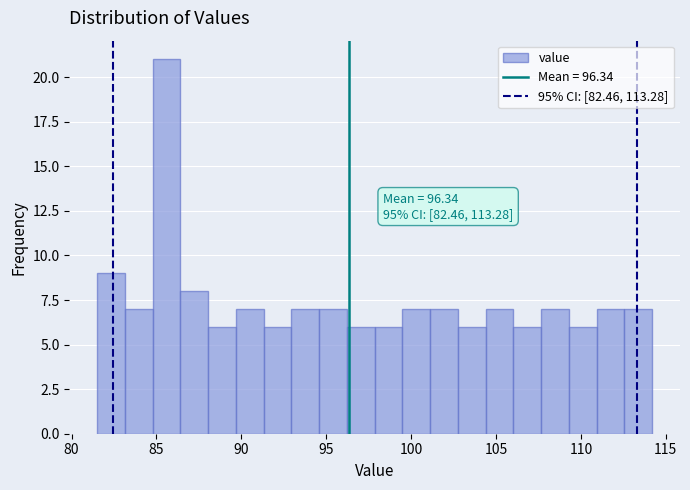

Read against the x-axis, roughly where is the centre of the tallest bar?

85.5